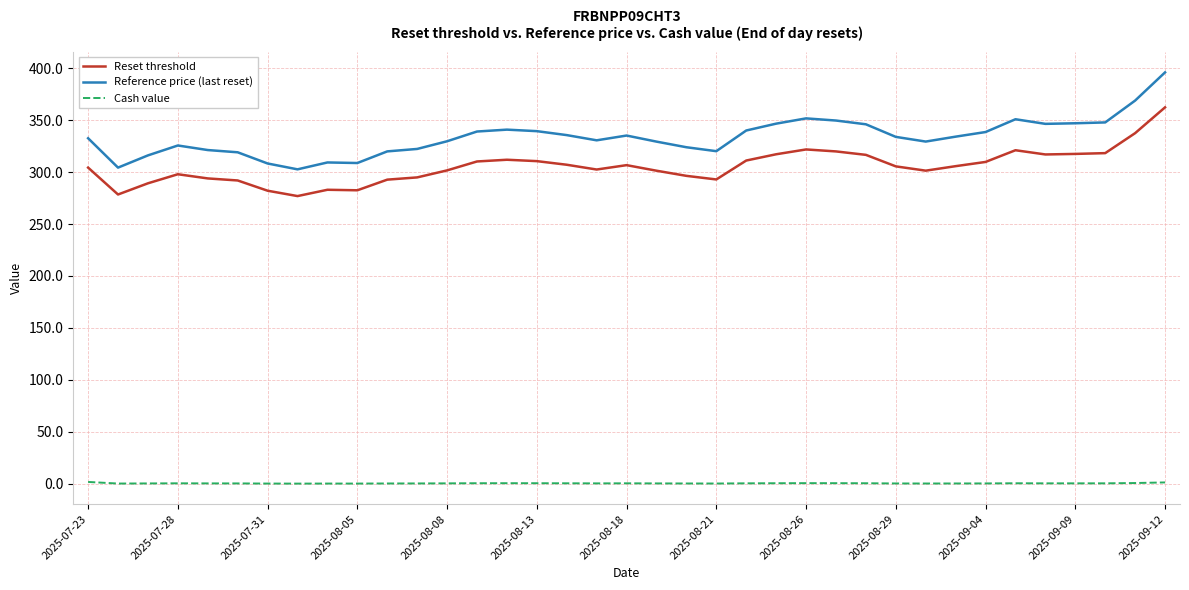

How many Cash value values are between 0 and 1?

35